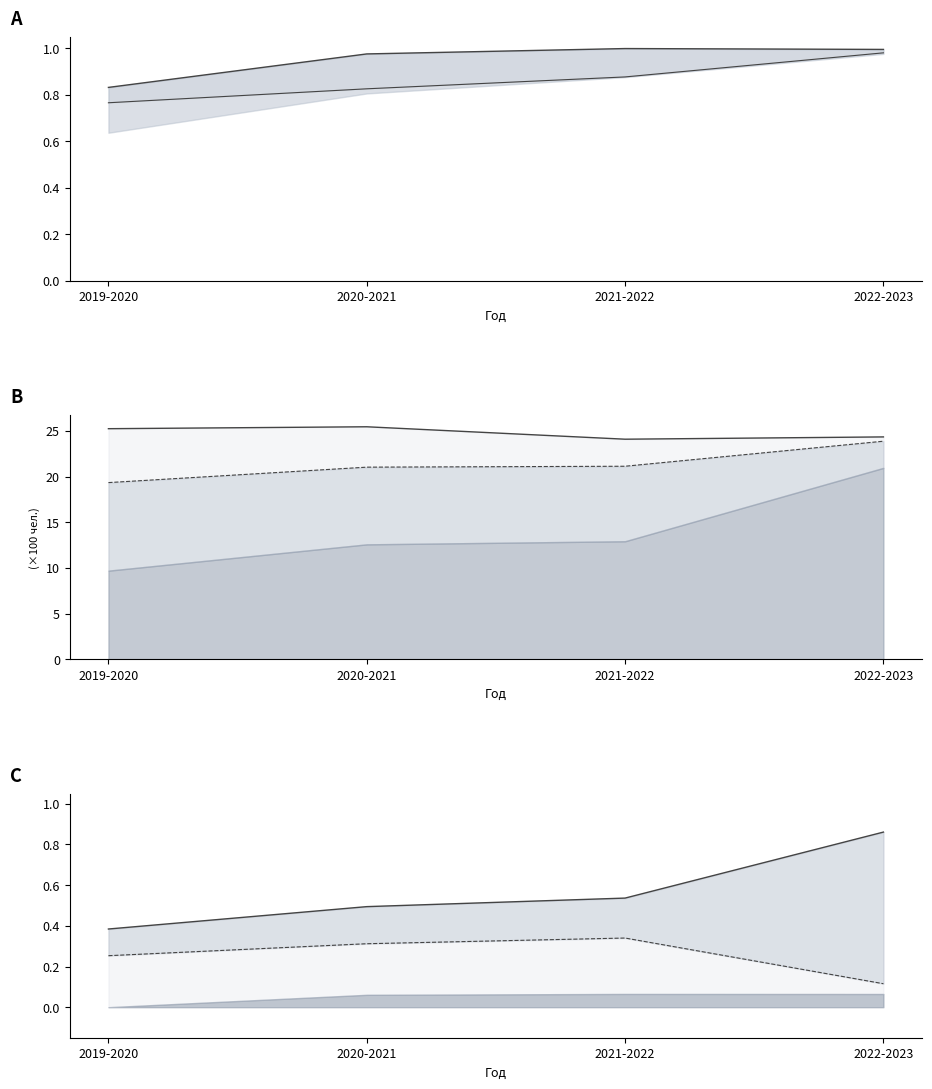

Rank the series at 2020-2021 from lowest to highest value.

Недостоверные / Всего (линия), Принято / Всего (линия), % согласий (линия), % от согласий (линия), Согласий (линия), Всего (линия)